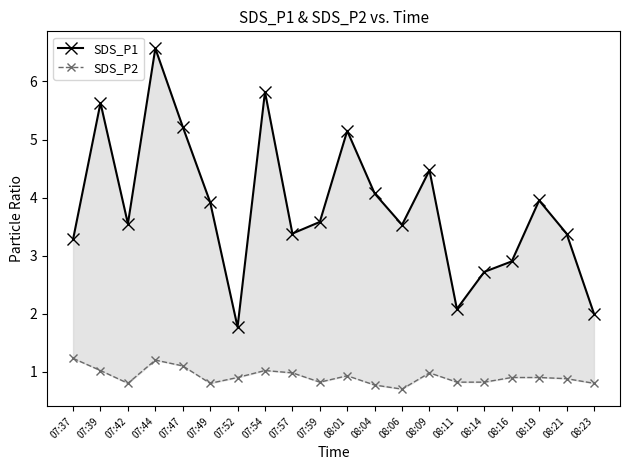

What is the maximum value for SDS_P1?

6.6